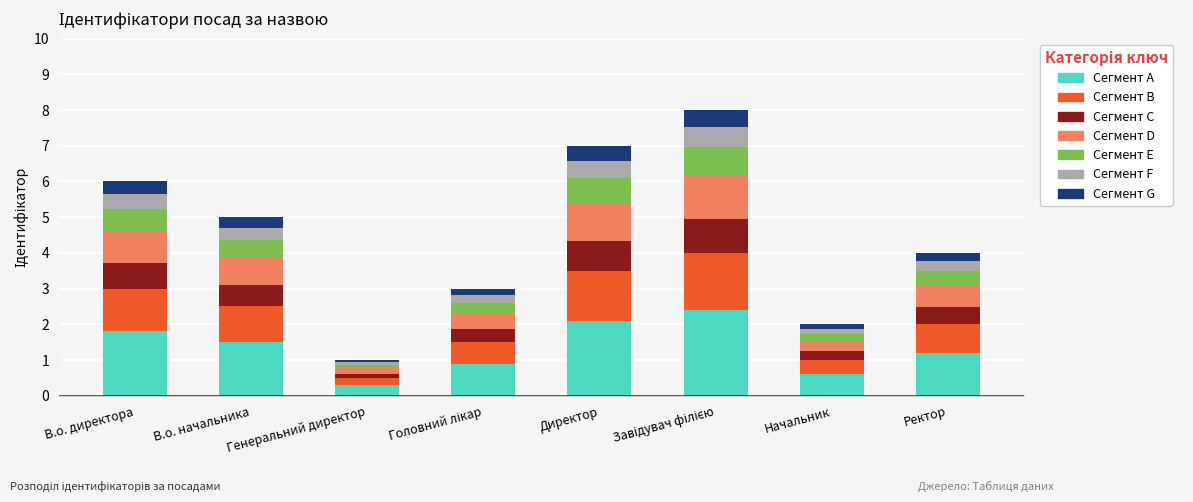

What is the approximate value of Сегмент A at Директор?

2.1